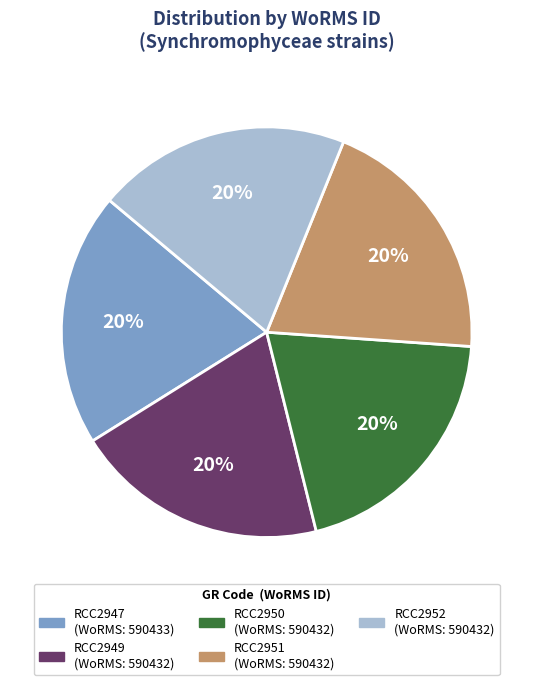

Is it true that RCC2952 is 14% of the pie?

False